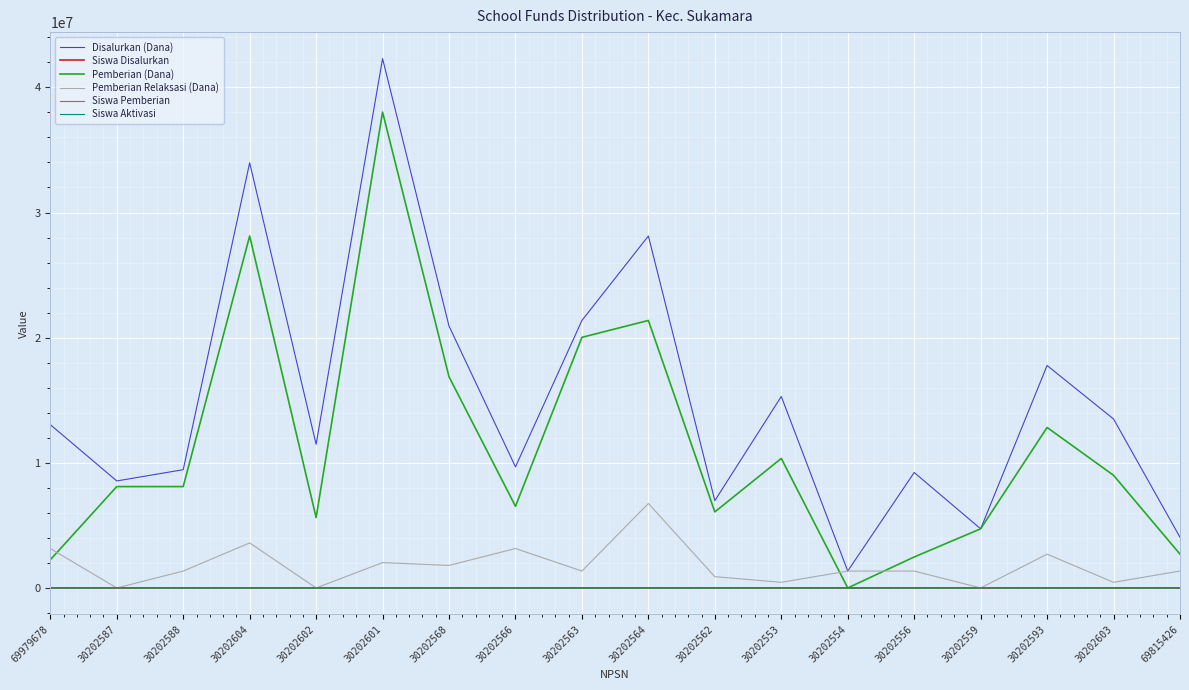

At which category is the sum across all series the highest?

30202601